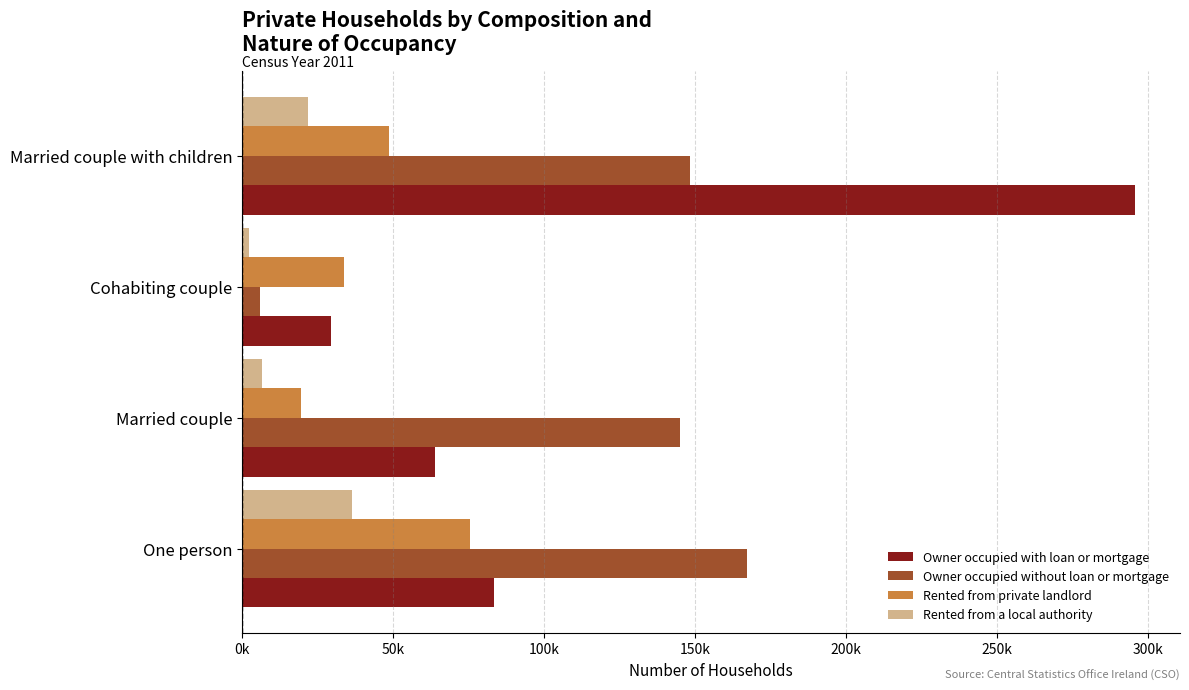

What is the difference between the maximum and minimum values in the Owner occupied without loan or mortgage series?

161364